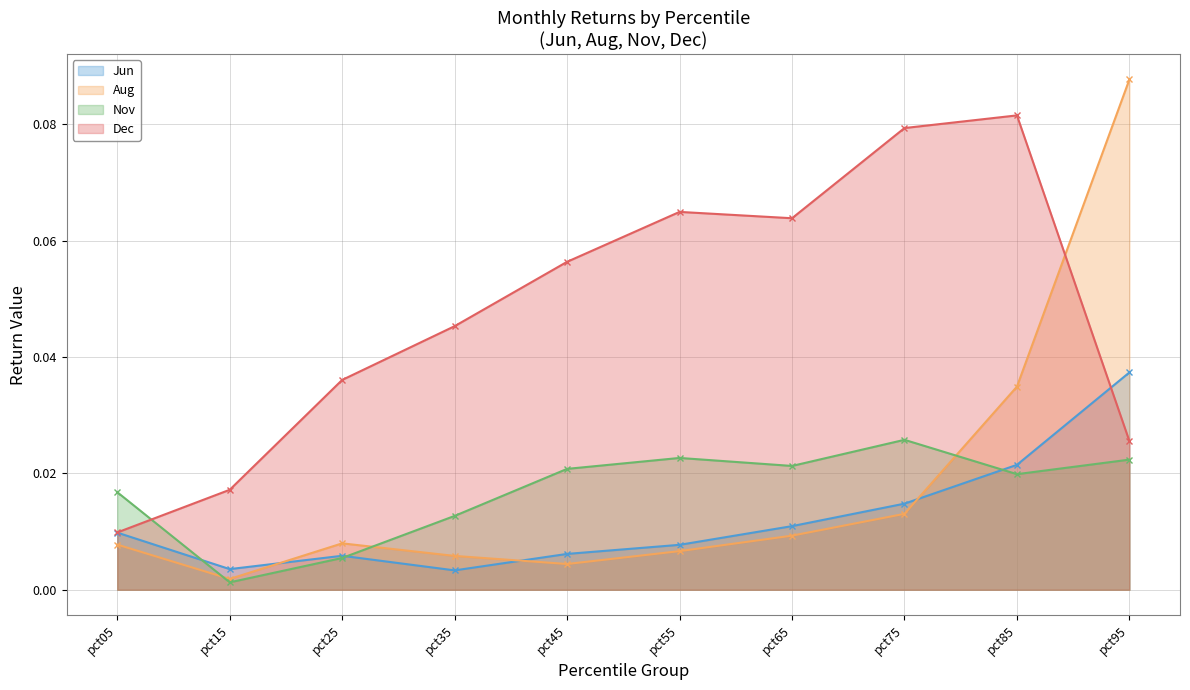

How many times do Dec and Nov cross each other?

1